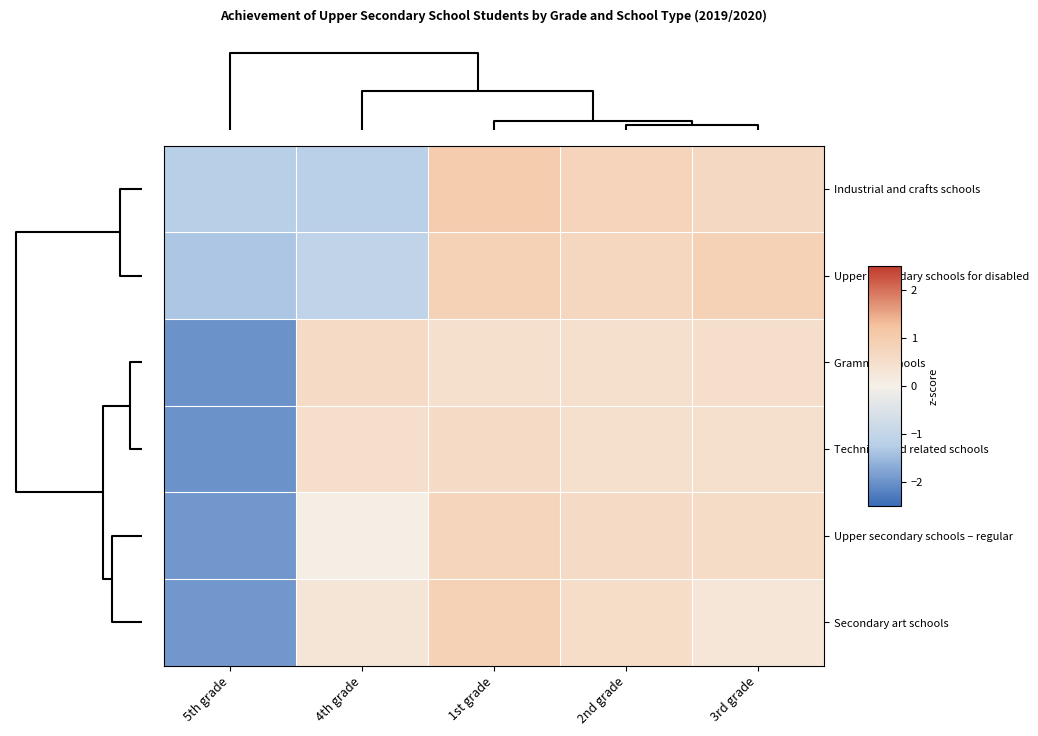

Between 1st grade and 2nd grade, which is larger?

1st grade